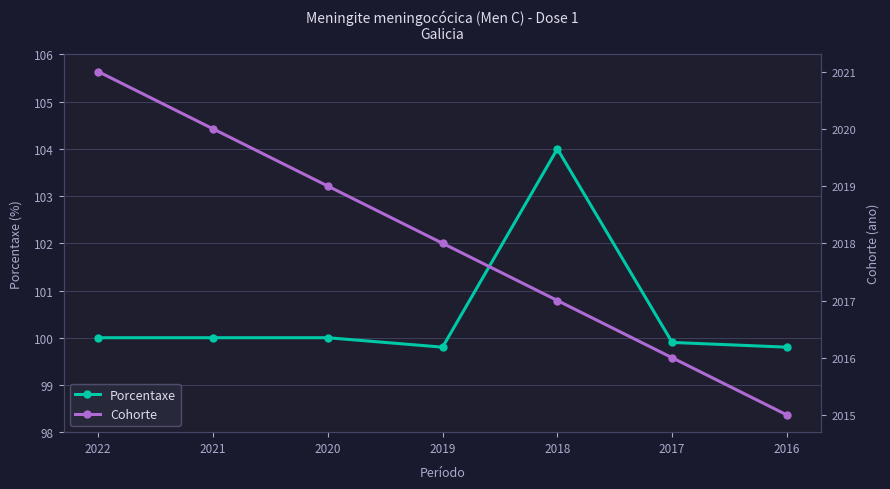

Reading left to right, list all the values displayed in this chart.

Porcentaxe: 2022=100.0	2021=100.0	2020=100.0	2019=99.8	2018=104.0	2017=99.9	2016=99.8
Cohorte: 2022=2021.0	2021=2020.0	2020=2019.0	2019=2018.0	2018=2017.0	2017=2016.0	2016=2015.0